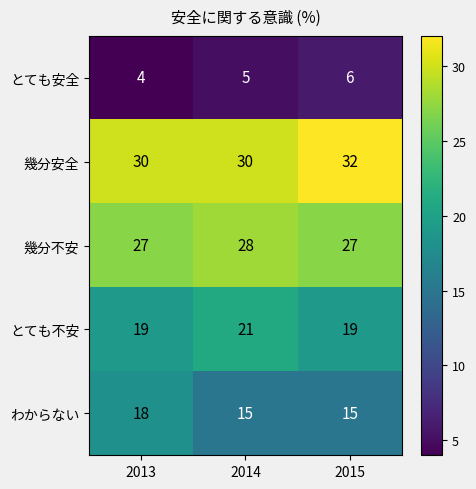

What is the difference between the highest and lowest values at 2013?

26